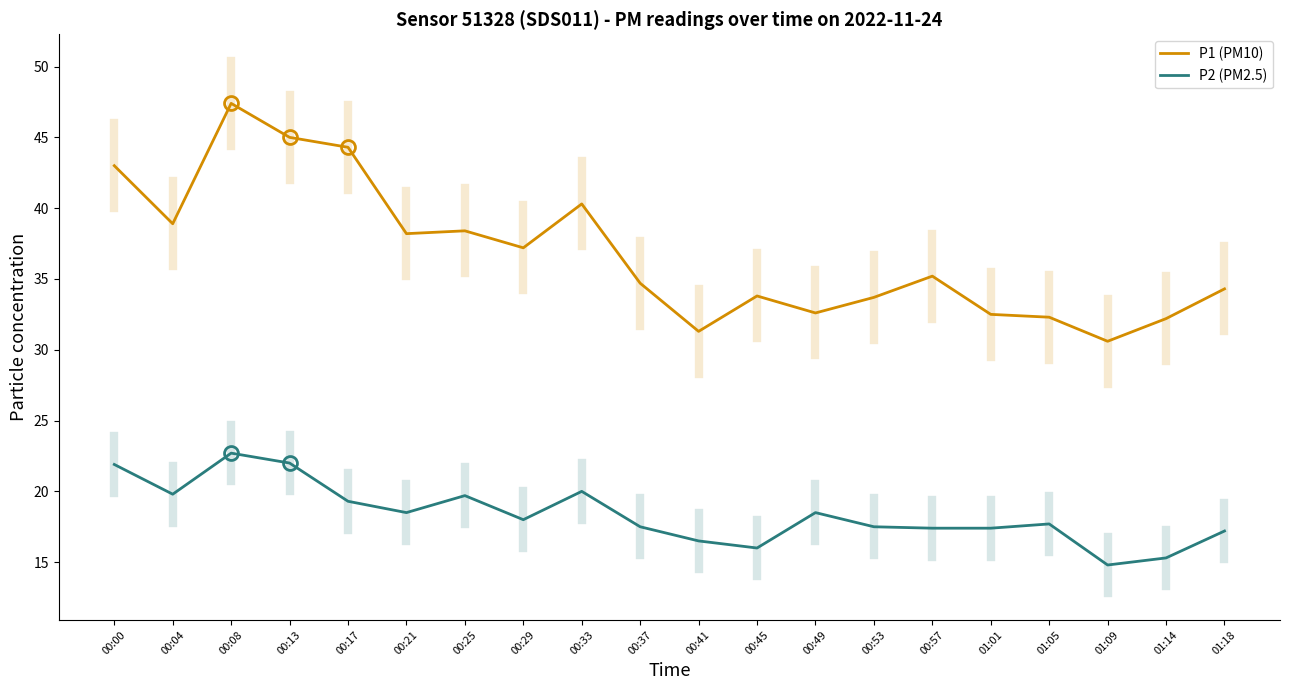

True or false: P1 (PM10) has a value of 6.6 at 00:41.

False